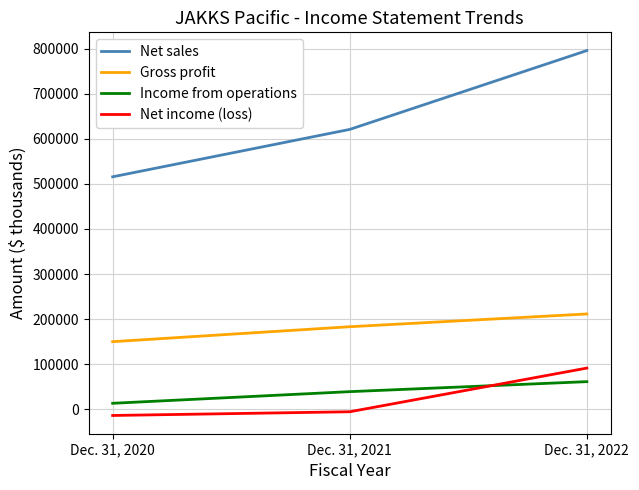

Reading left to right, transcribe all the data shown in this chart.

Net sales: 515872	621116	796187
Gross profit: 149765	182957	211286
Income from operations: 12908	38767	60970
Net income (loss): -14144	-5888	91083